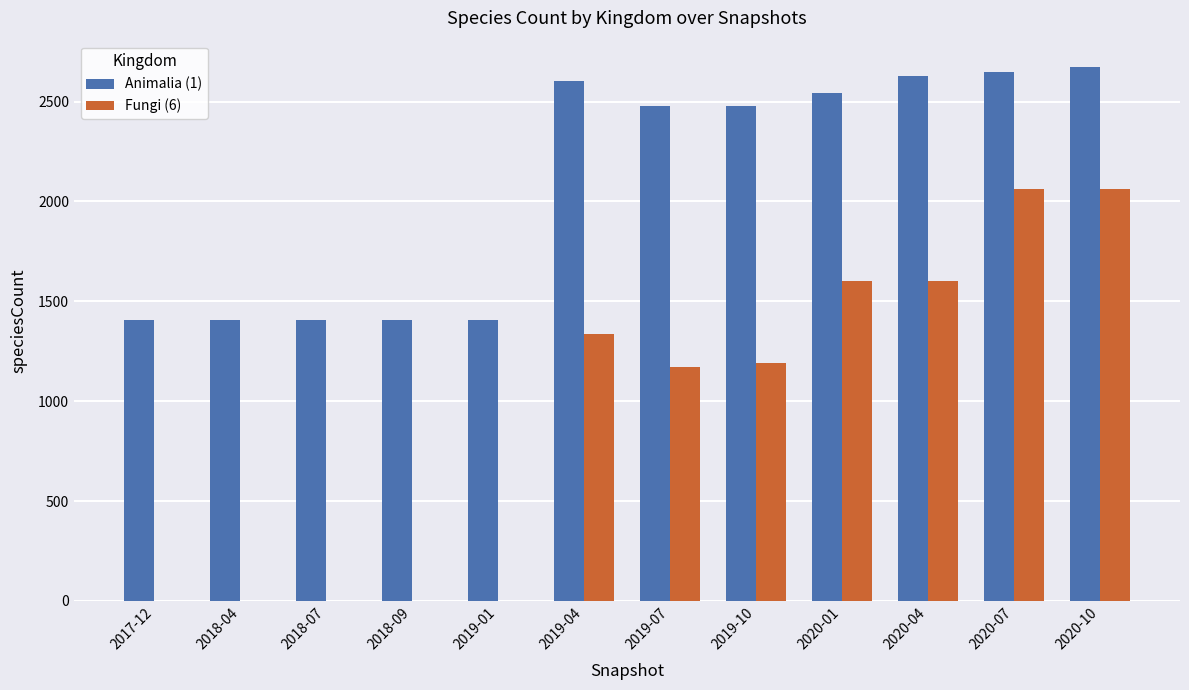

What is the sum of all Animalia (1) values?

25075